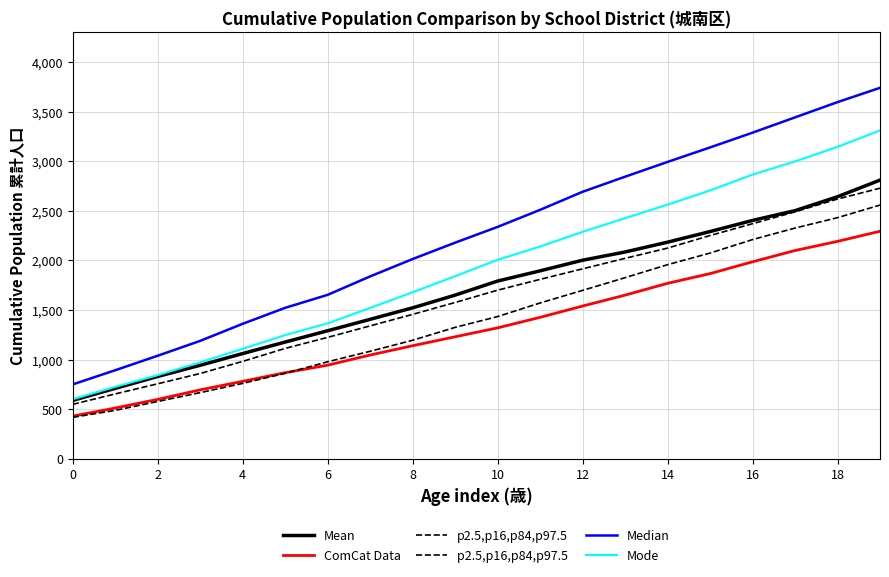

Reading left to right, list all the values displayed in this chart.

Mean: 589	710	830	943	1061	1177	1291	1406	1522	1650	1792	1895	2002	2085	2184	2291	2403	2502	2642	2810
ComCat Data: 430	512	599	695	781	868	944	1046	1140	1230	1320	1426	1540	1650	1769	1867	1986	2100	2192	2294
p2.5,p16,p84,p97.5: 549	654	756	860	982	1113	1224	1340	1456	1576	1700	1809	1915	2021	2124	2251	2370	2490	2619	2728
p2.5,p16,p84,p97.5 : 418	488	578	667	760	862	978	1084	1195	1325	1434	1571	1698	1826	1957	2074	2210	2326	2431	2558
Median: 750	893	1039	1189	1361	1522	1653	1839	2014	2179	2338	2510	2692	2844	2993	3139	3288	3442	3596	3740
Mode: 600	726	843	973	1109	1247	1366	1521	1679	1841	2006	2140	2288	2426	2562	2705	2865	2998	3145	3310